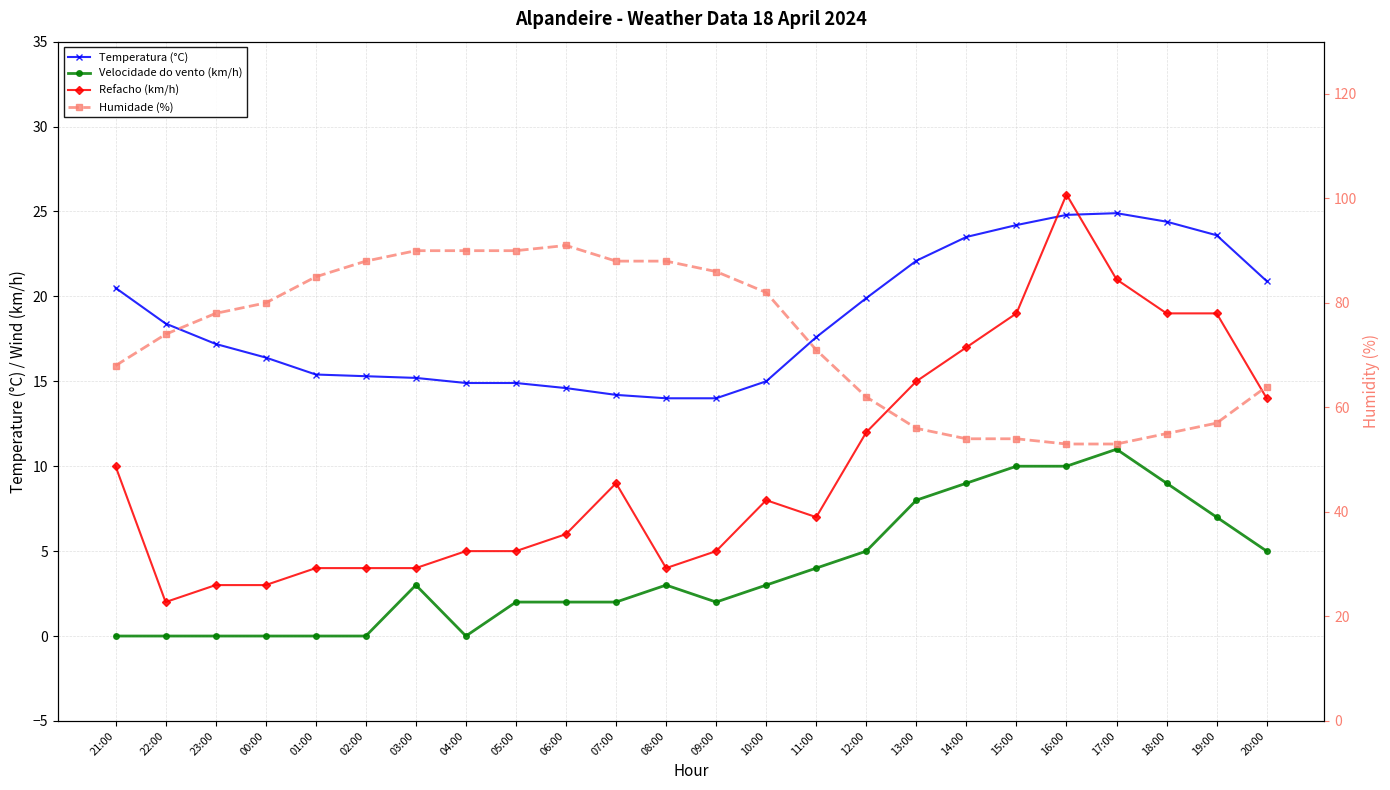

How many lines are shown in the chart?

4